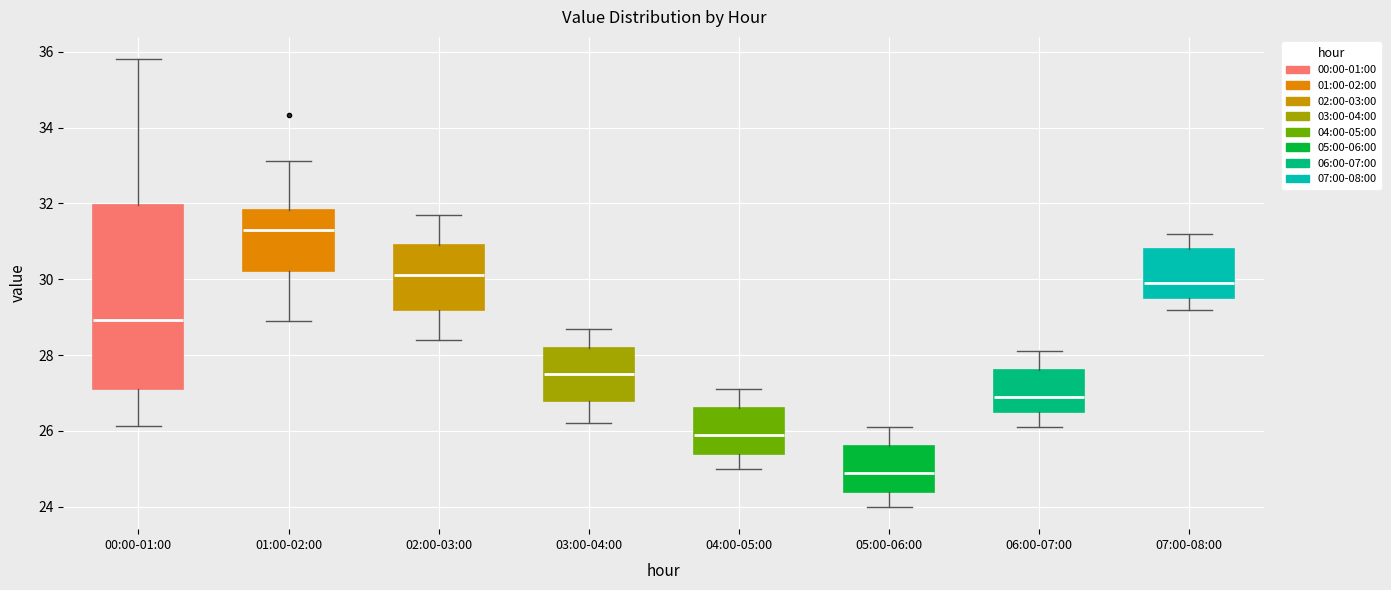

Where is the upper edge of the box for 04:00-05:00 on the y-axis? The values are not printed on the chart, so give them approximately, as read against the axis.

26.6